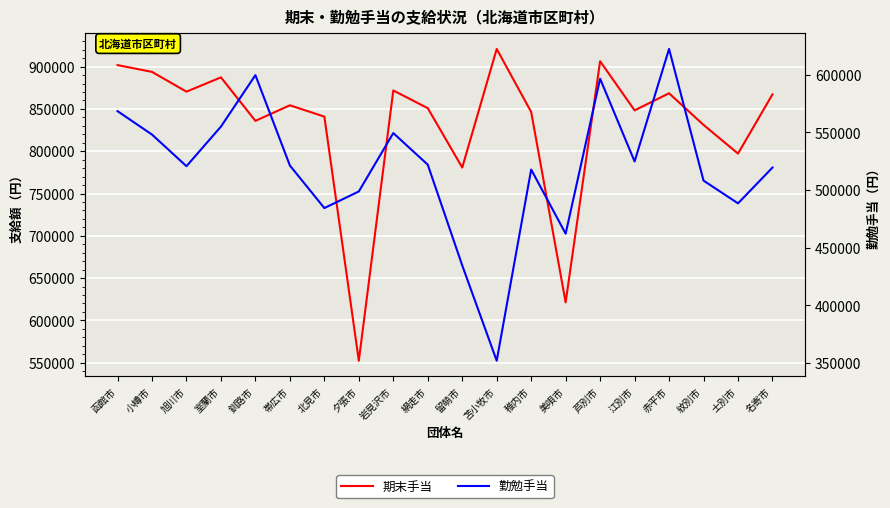

Does the chart display data point markers on the line(s)?

No